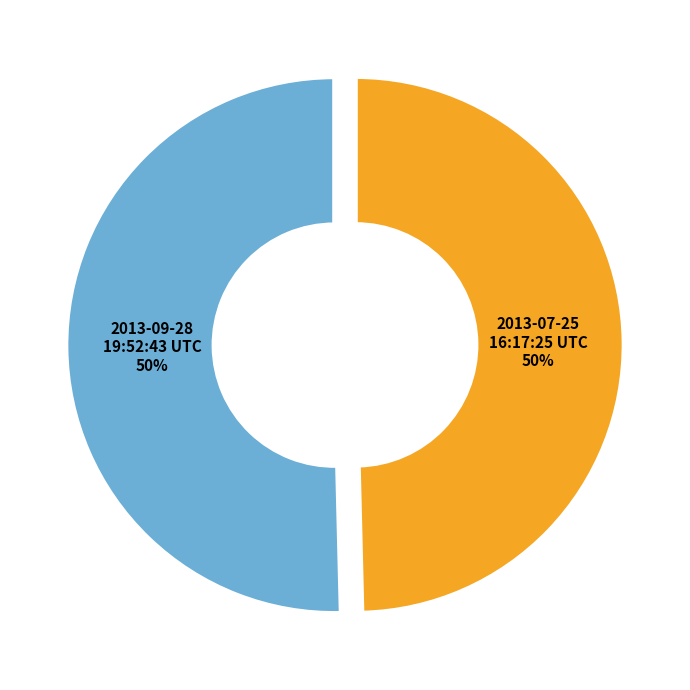

To the nearest percent, what is the combined percentage of 2013-09-28 19:52:43 UTC and 2013-07-25 16:17:25 UTC?

100%